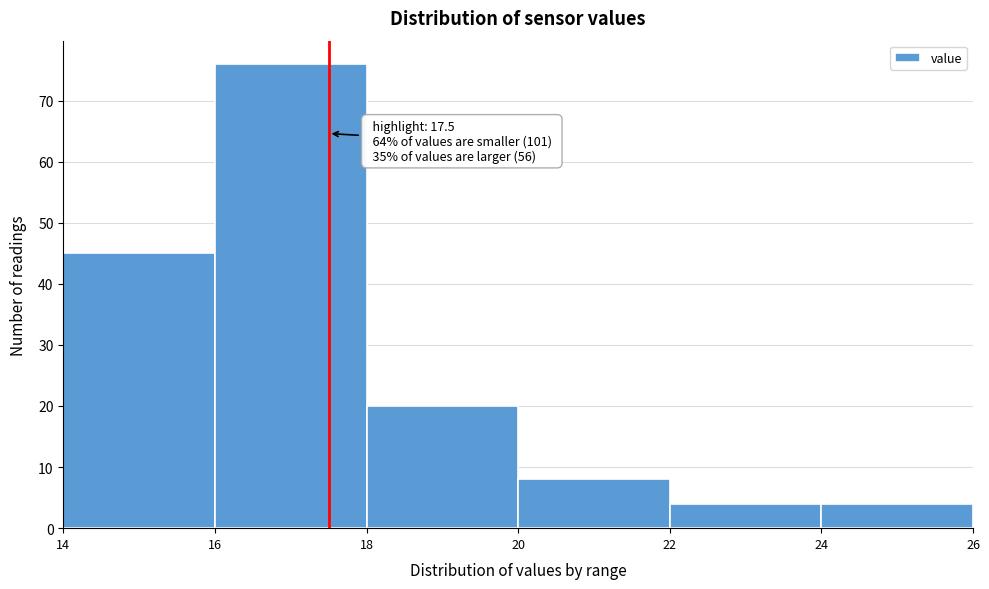

Over which range of the x-axis is the bar tallest?

16 to 18